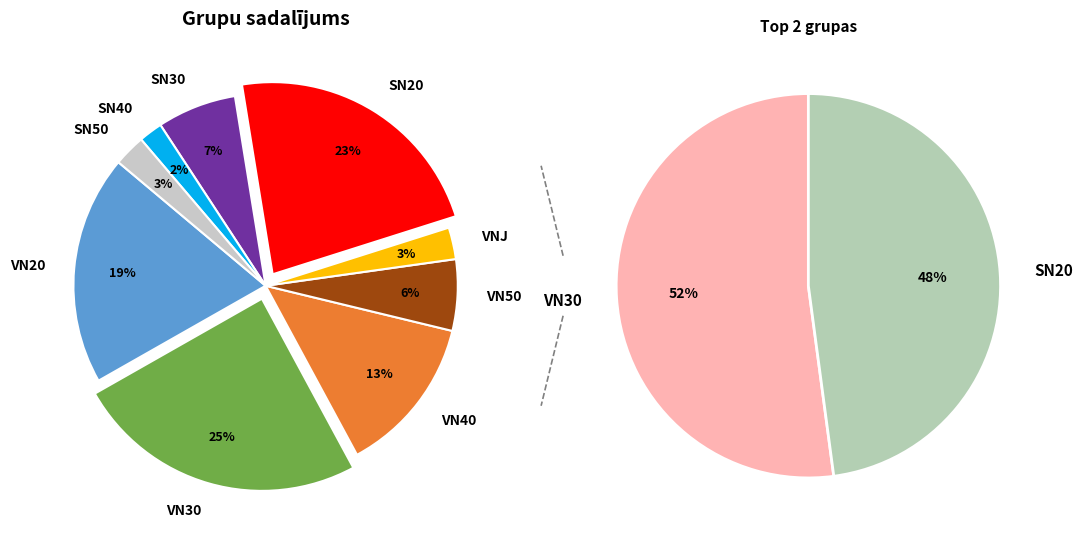

Does any single category account for the majority?

No